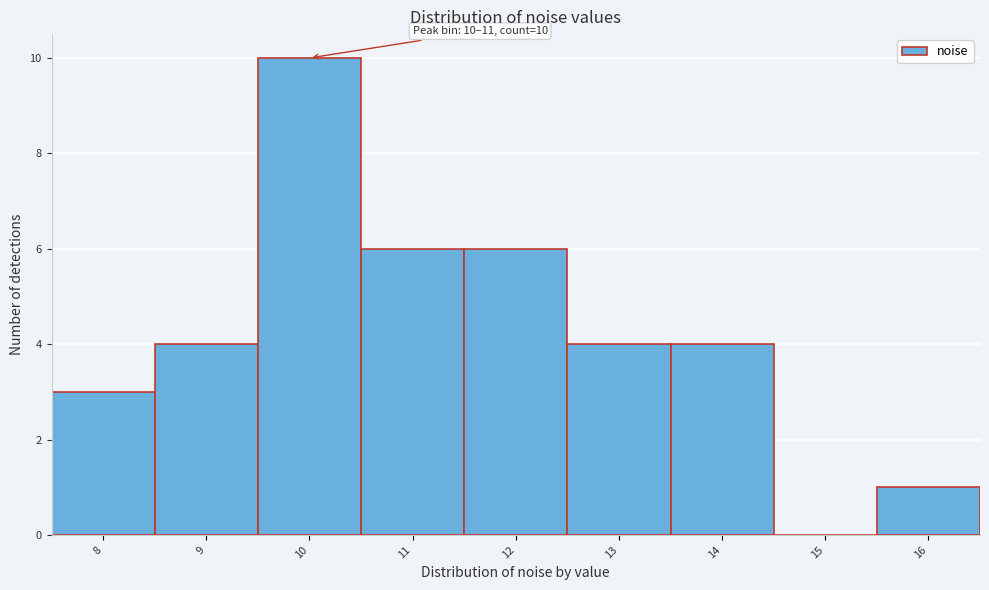

Reading left to right, what are all the values shown in this chart?

8=3	9=4	10=10	11=6	12=6	13=4	14=4	15=0	16=1